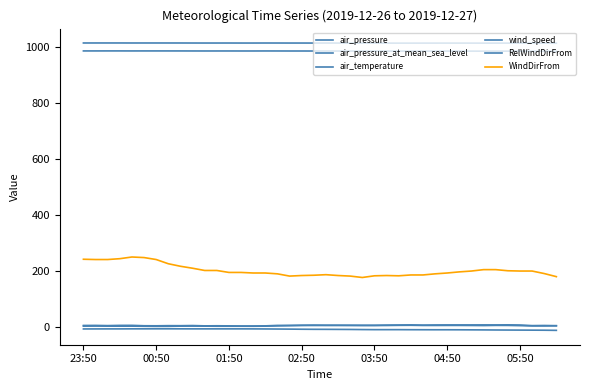

Count the number of data series in this chart.

6